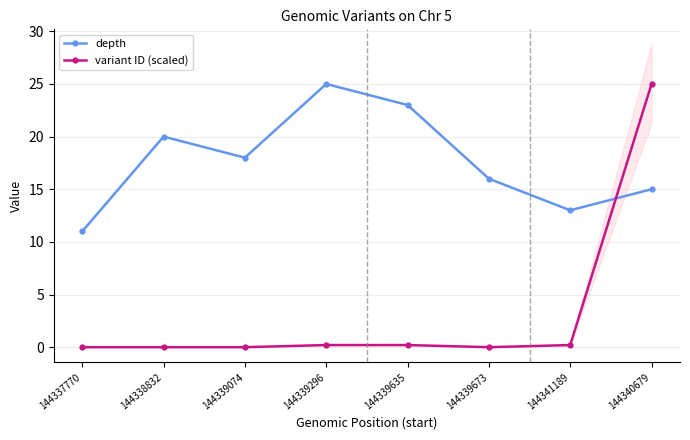

Which series has the largest total across all categories?

depth